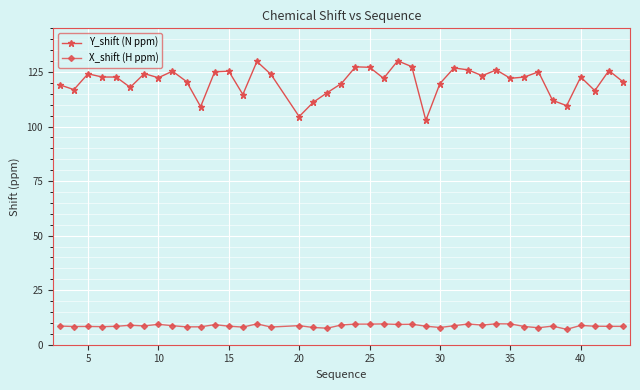

What is the value of the X_shift (H ppm) point at the 16th from the left?

8.1